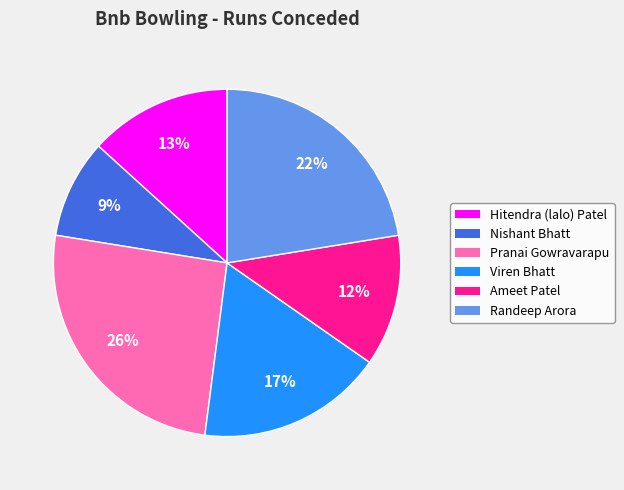

To the nearest percent, what is the difference between the Hitendra (lalo) Patel and Nishant Bhatt slice percentages?

4%